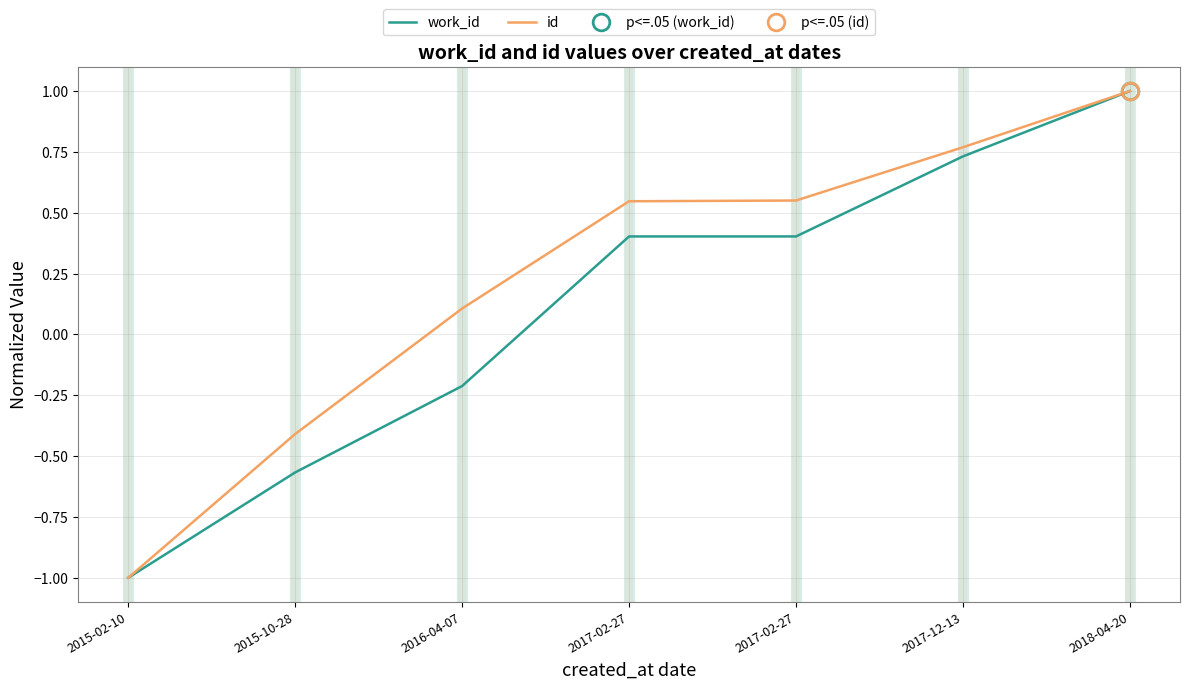

What is the sum of the id values at 2016-04-07 and 2018-04-20?

1.1